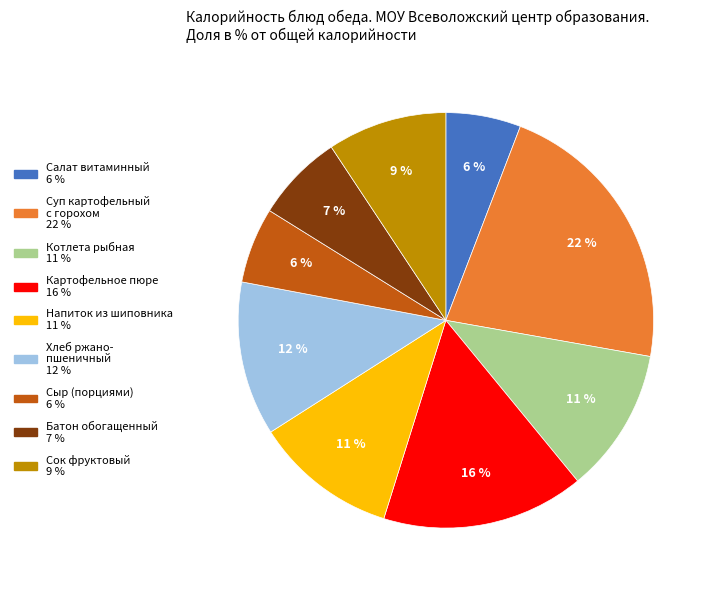

Does any single category account for the majority?

No